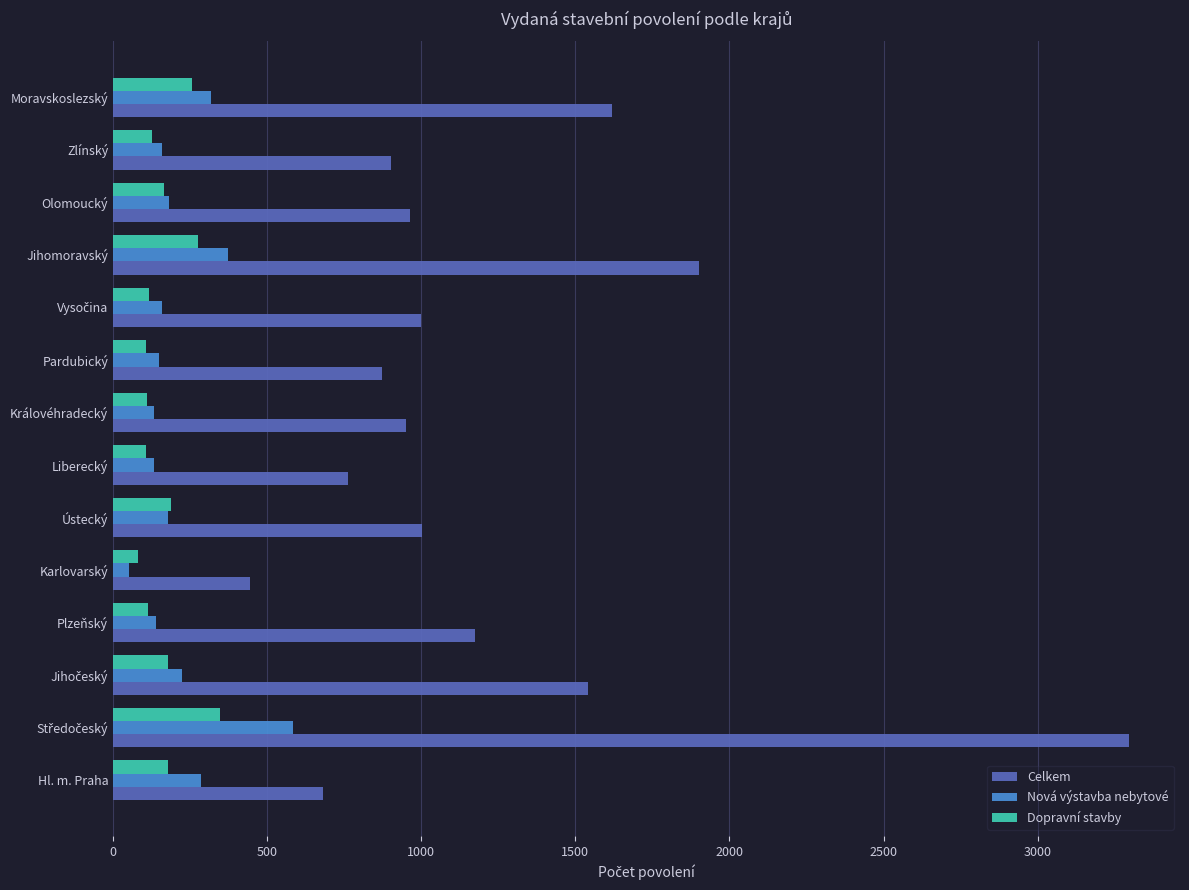

Rank the series by their maximum value, from highest to lowest.

Celkem, Nová výstavba nebytové, Dopravní stavby